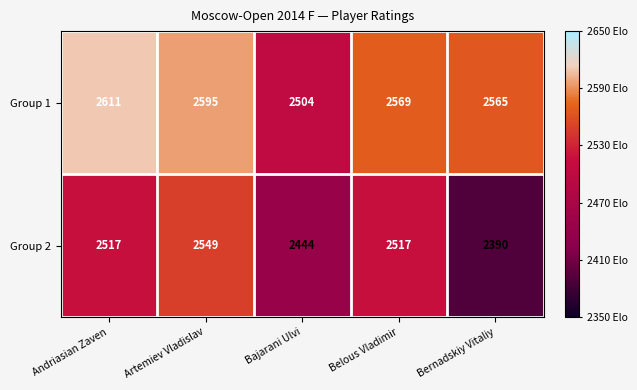

True or false: Group 1 has a value of 3363 at Bajarani Ulvi.

False